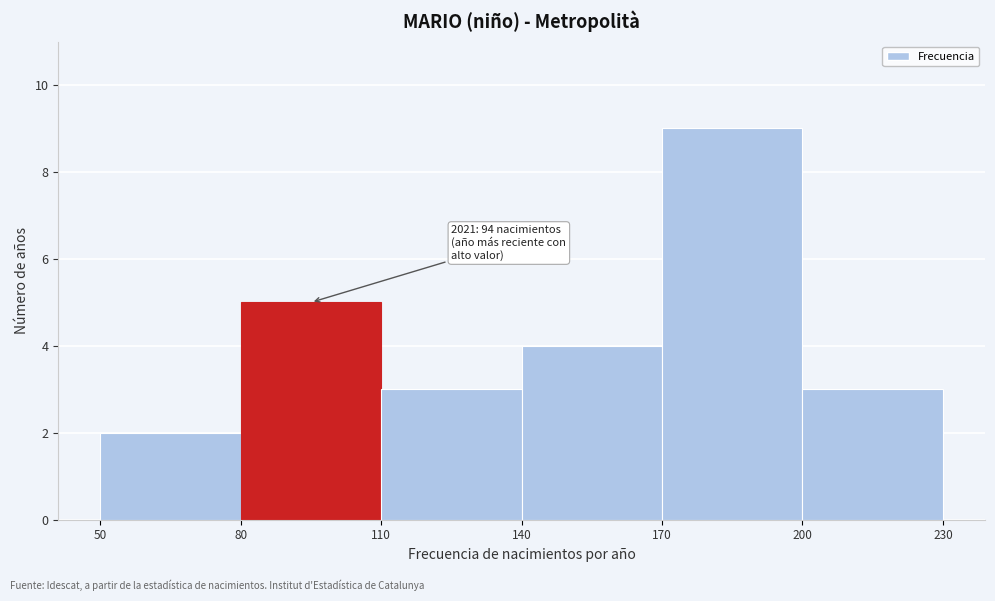

Over which range of the x-axis is the bar tallest?

170 to 200